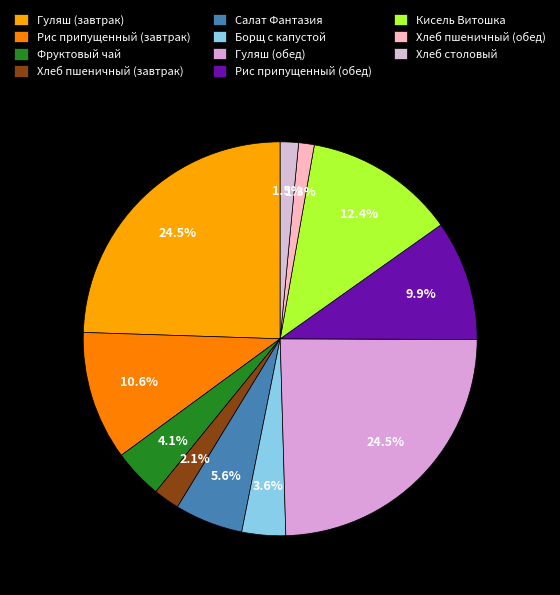

How many slices are in this pie chart?

11